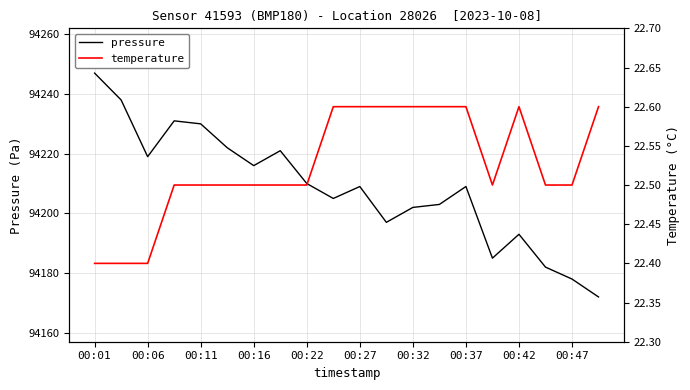

True or false: pressure has a value of 94178 at 00:47.

True